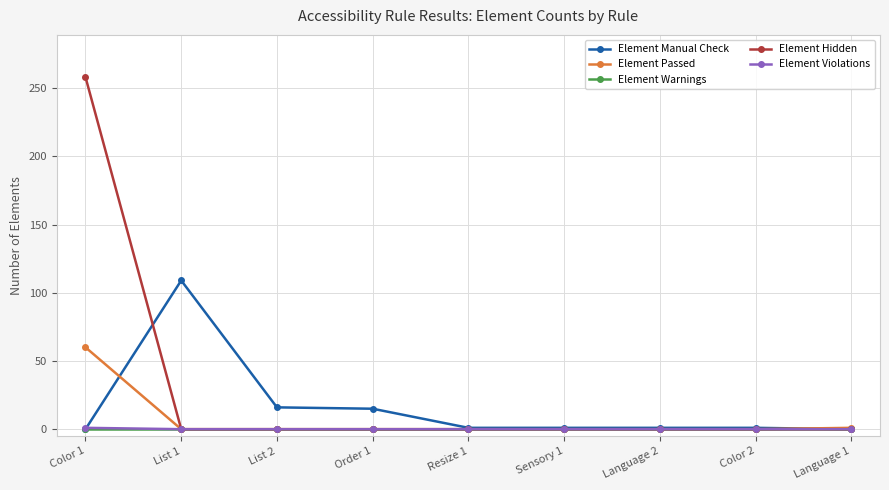

Is the value of Element Manual Check at Order 1 greater than the value of Element Passed at List 2?

Yes